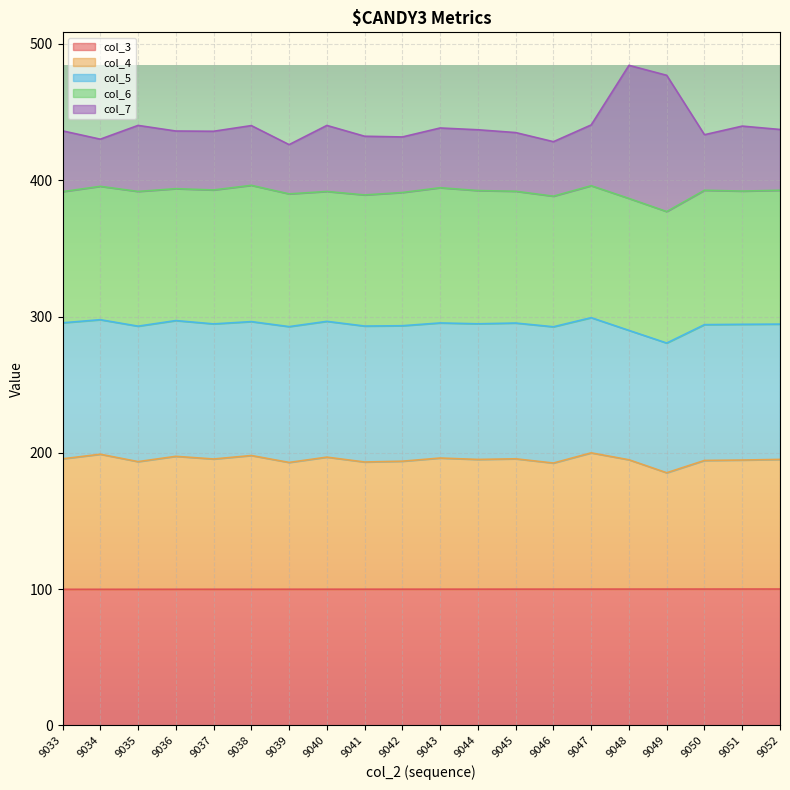

What is the total value across all series at 9047?

440.6